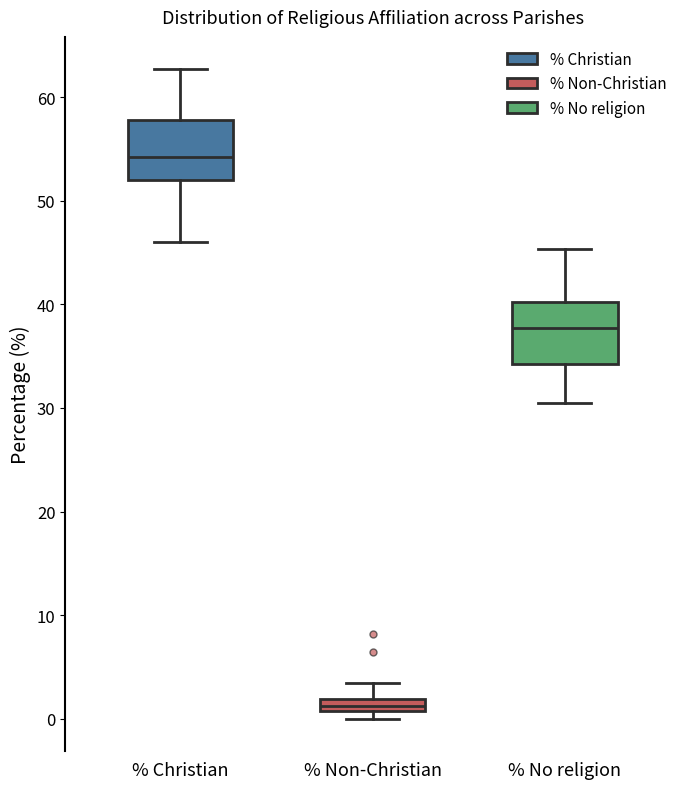

Where does the lower whisker of the box for % Christian end on the y-axis? The values are not printed on the chart, so give them approximately, as read against the axis.

46